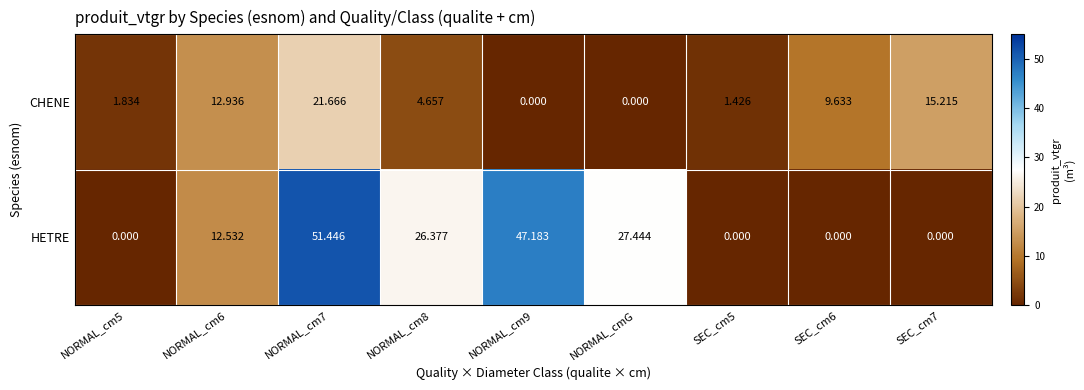

Which series has the largest range (max minus min)?

HETRE